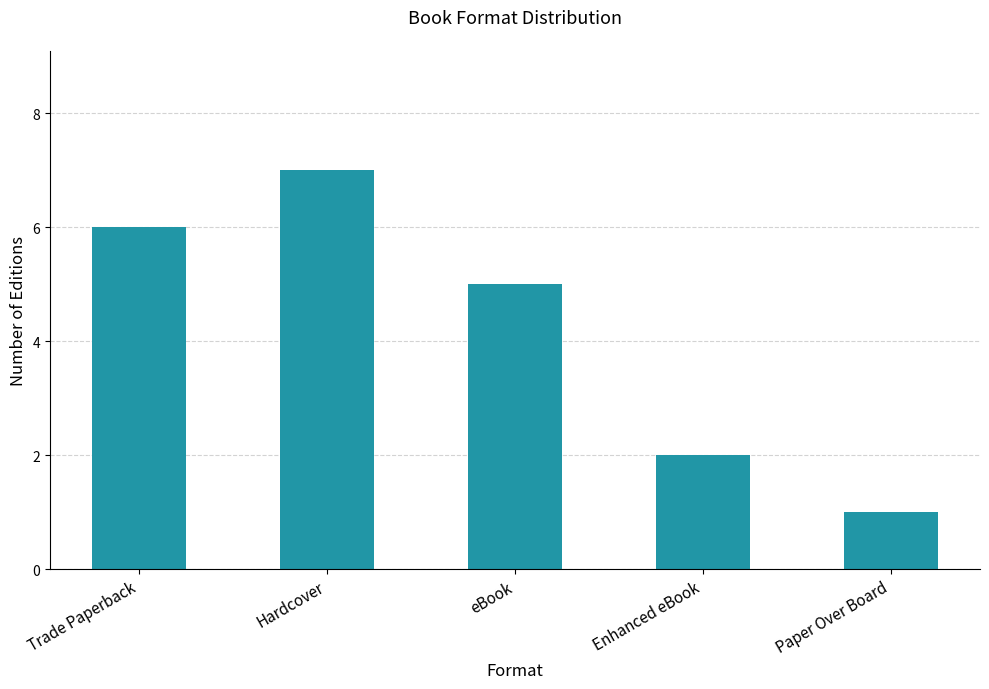

Is it true that the value at Enhanced eBook is 2?

True